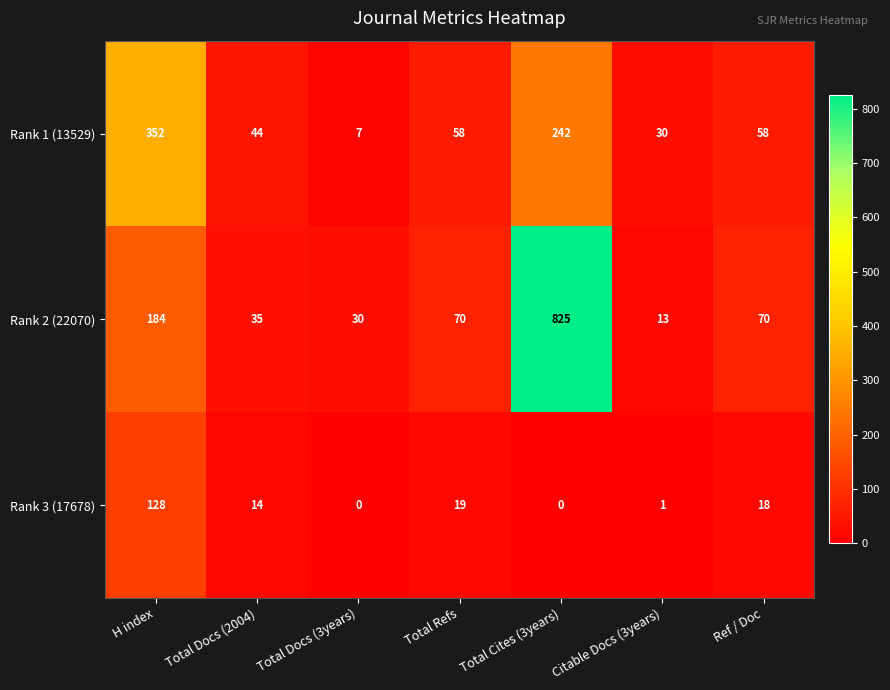

Which series changed the most between Total Docs (3years) and Ref / Doc?

Rank 1 (13529)